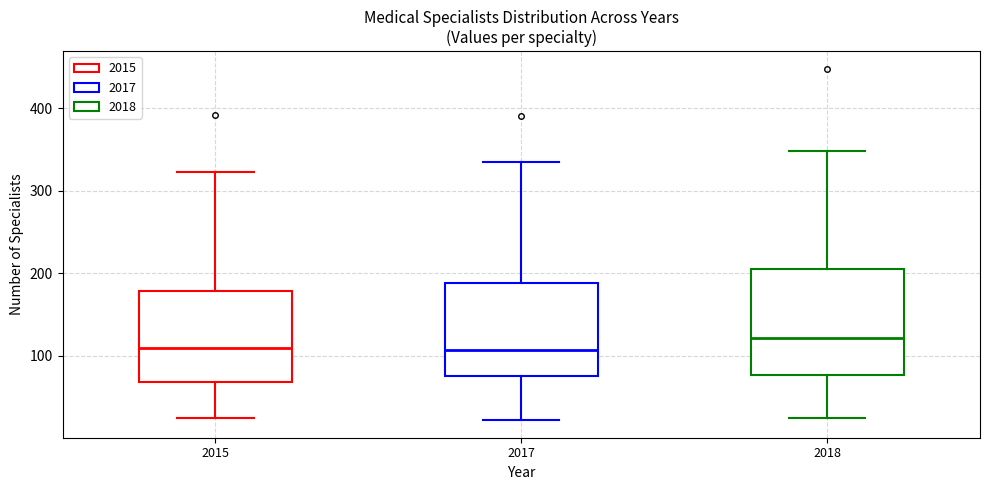

Reading left to right, transcribe this box plot: for each box, give where its median line is, the range the box spans, and where its two whiskers end, as read against the y-axis. The values are not printed on the chart, so give them approximately, as read against the axis.

2015: median 110, box 70 to 180, whiskers 30 to 320
2017: median 110, box 80 to 190, whiskers 20 to 340
2018: median 120, box 80 to 200, whiskers 30 to 350